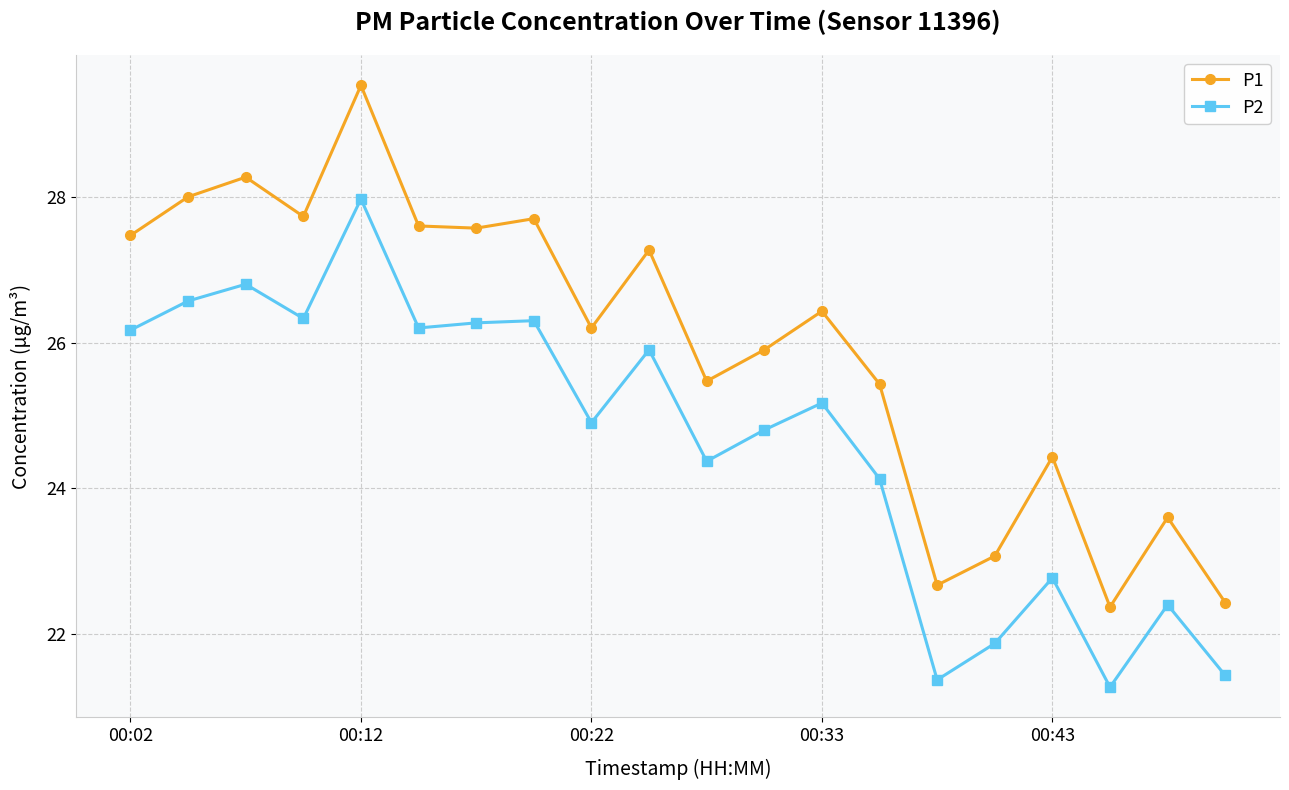

True or false: P1 has more than 2 interior local peaks.

True